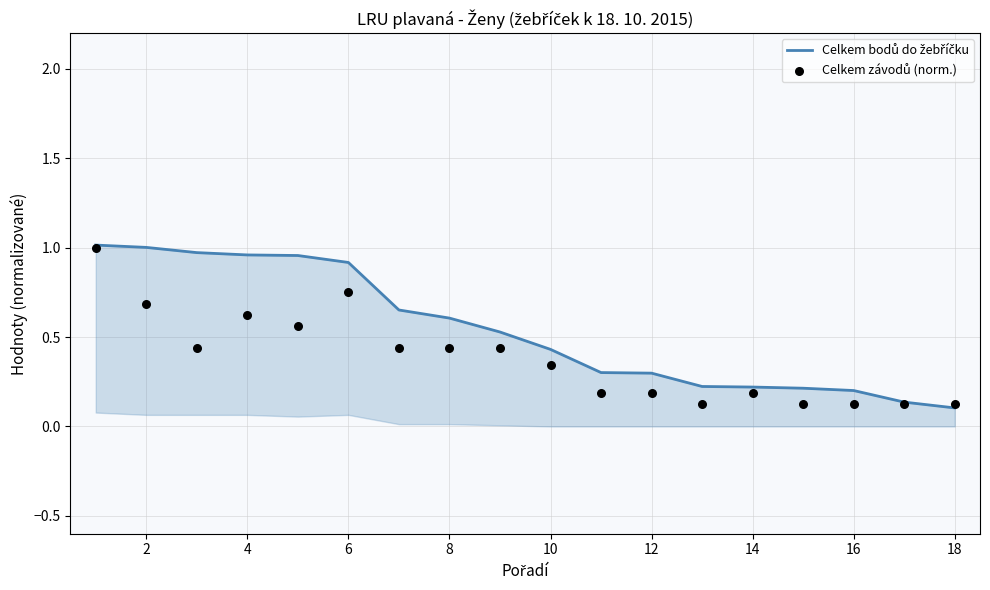

Which series has the largest Y range (max minus min)?

Celkem bodů do žebříčku